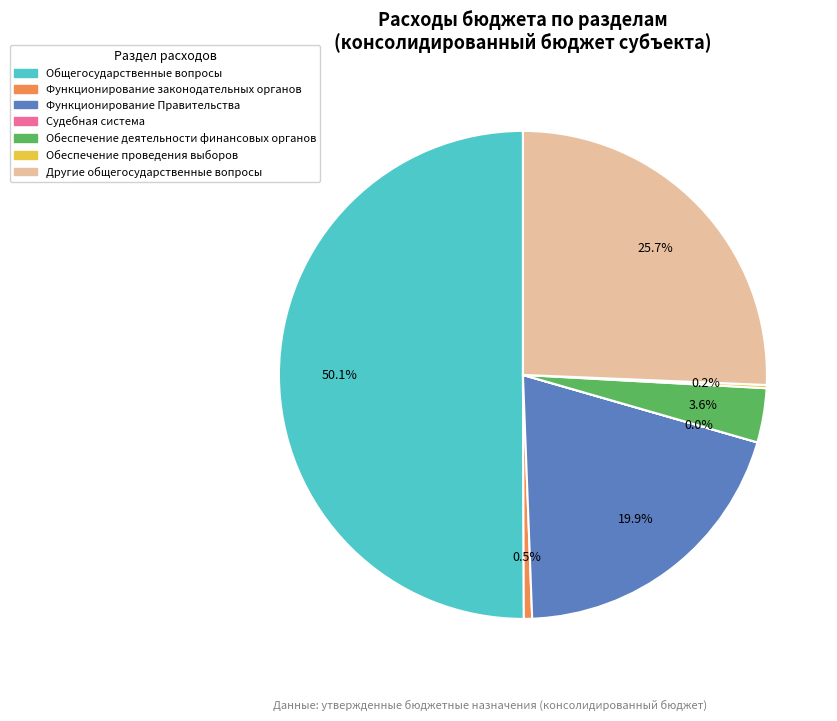

Do Функционирование законодательных органов and Другие общегосударственные вопросы together represent more than half of the pie?

No